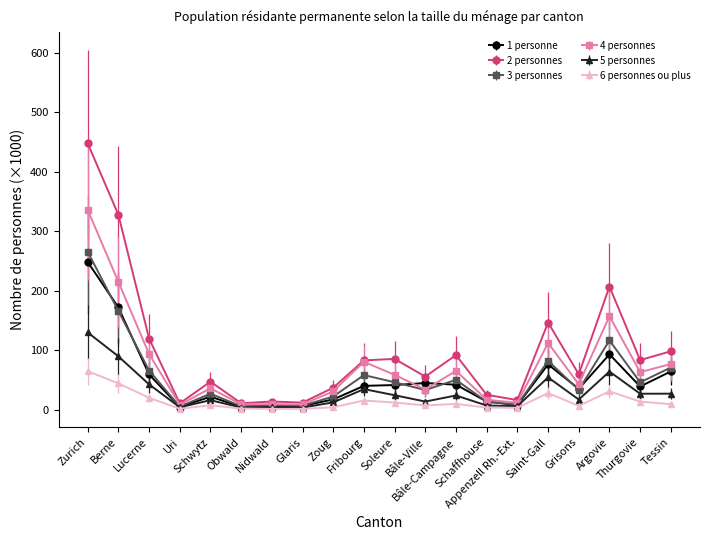

What is the value of the 3 personnes point at the 1st from the left?

265.5